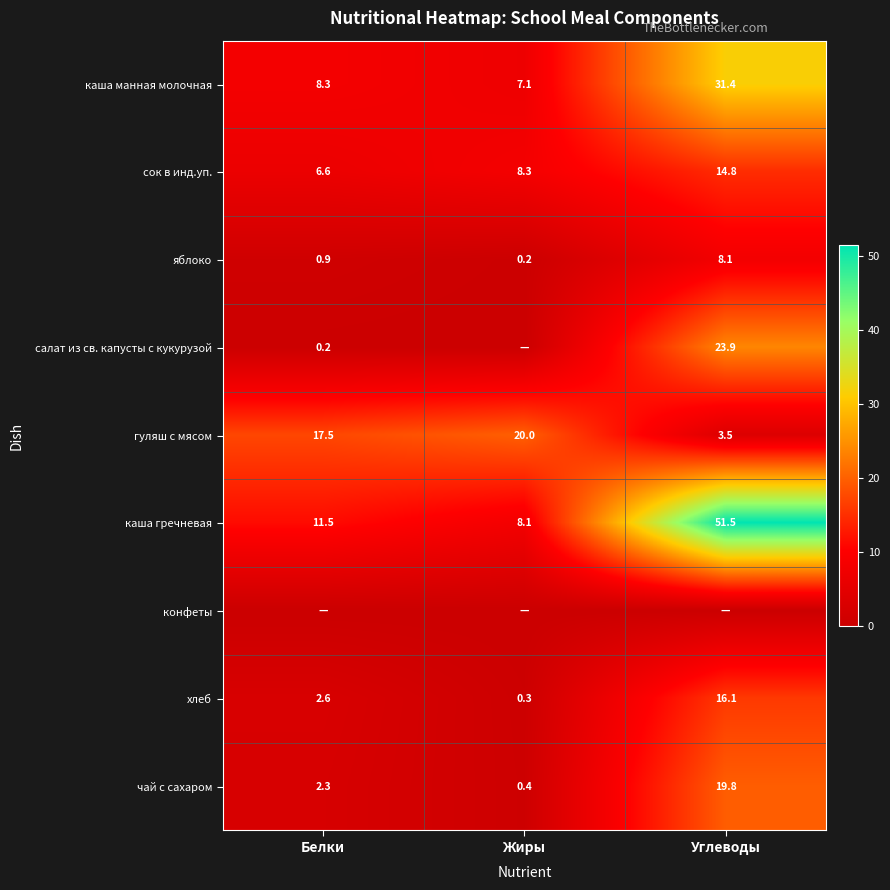

At which category does the chart reach its peak across all series?

Углеводы